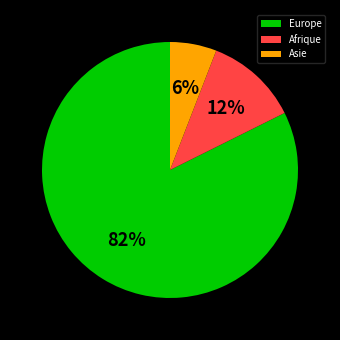

To the nearest percent, what is the average slice percentage?

33%